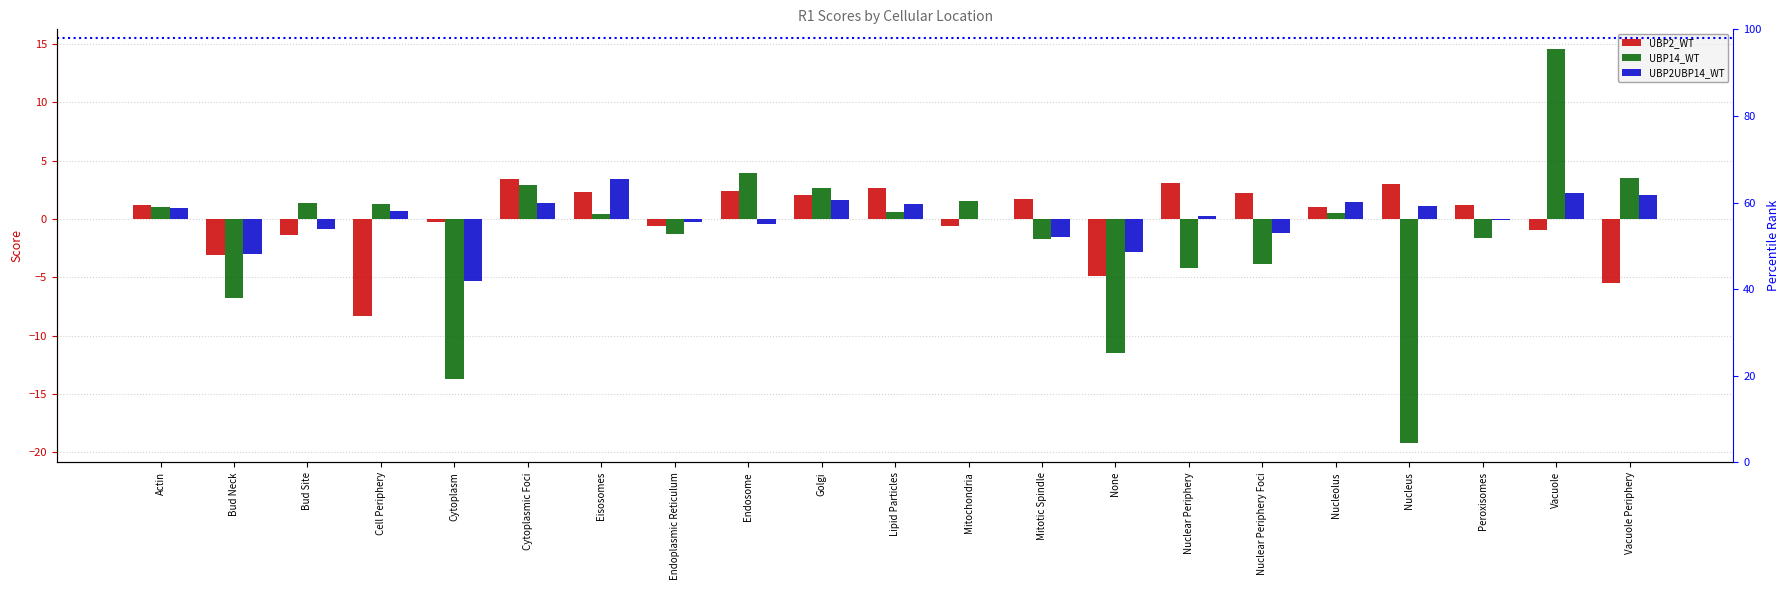

Where is UBP14_WT nearest to the value -2?

Mitotic Spindle